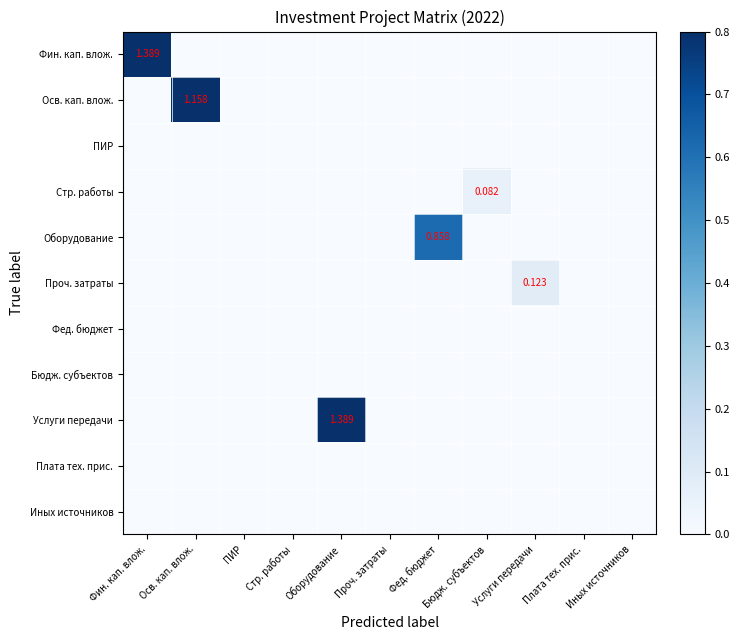

How many data points does each series have?

11